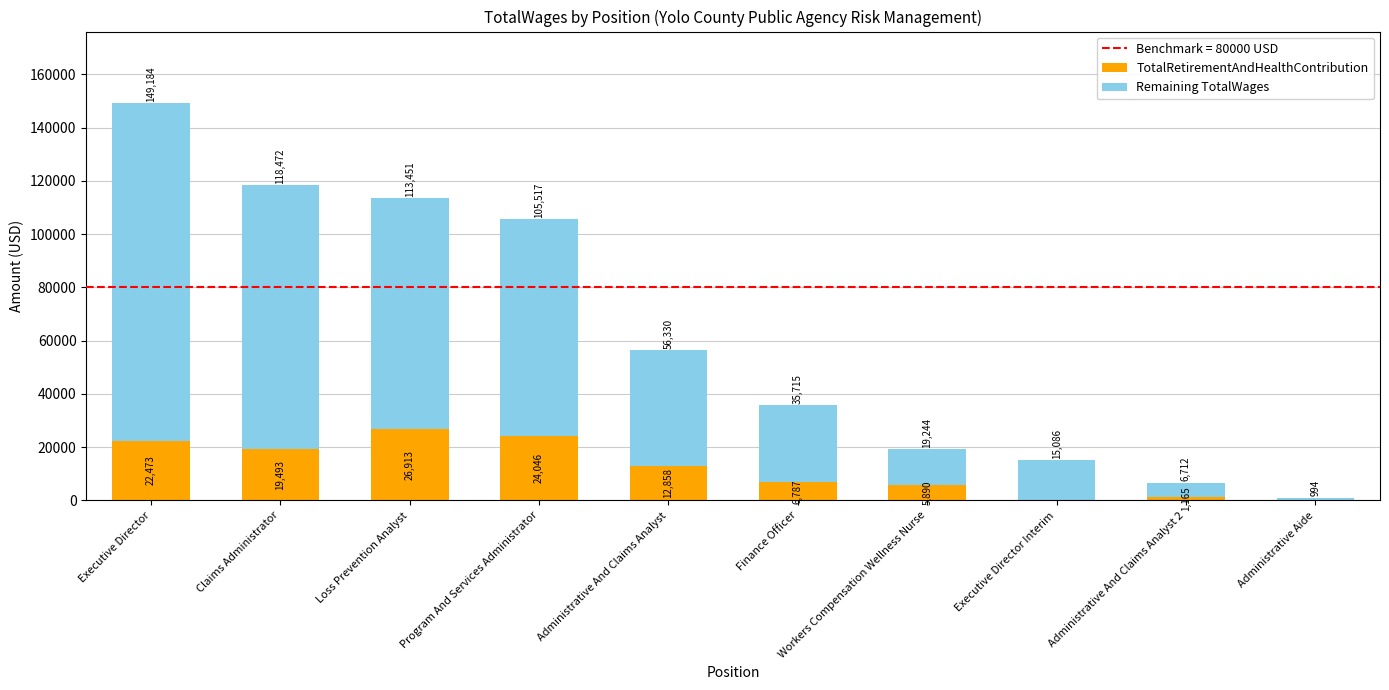

Which category has the highest value in the TotalRetirementAndHealthContribution series?

Loss Prevention Analyst